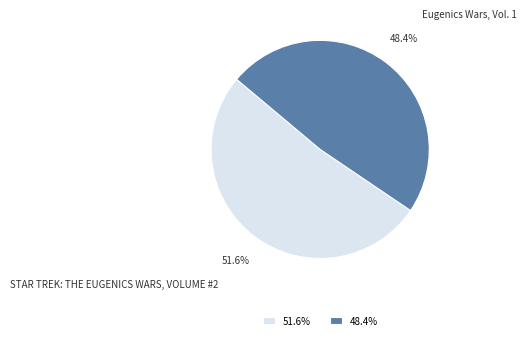

How many slices are in this pie chart?

2